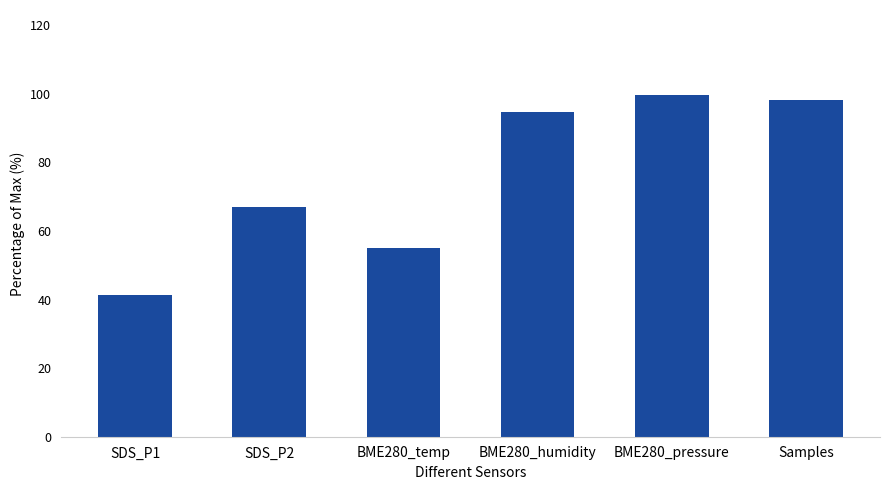

Is it true that the value at SDS_P2 is 67.0?

True